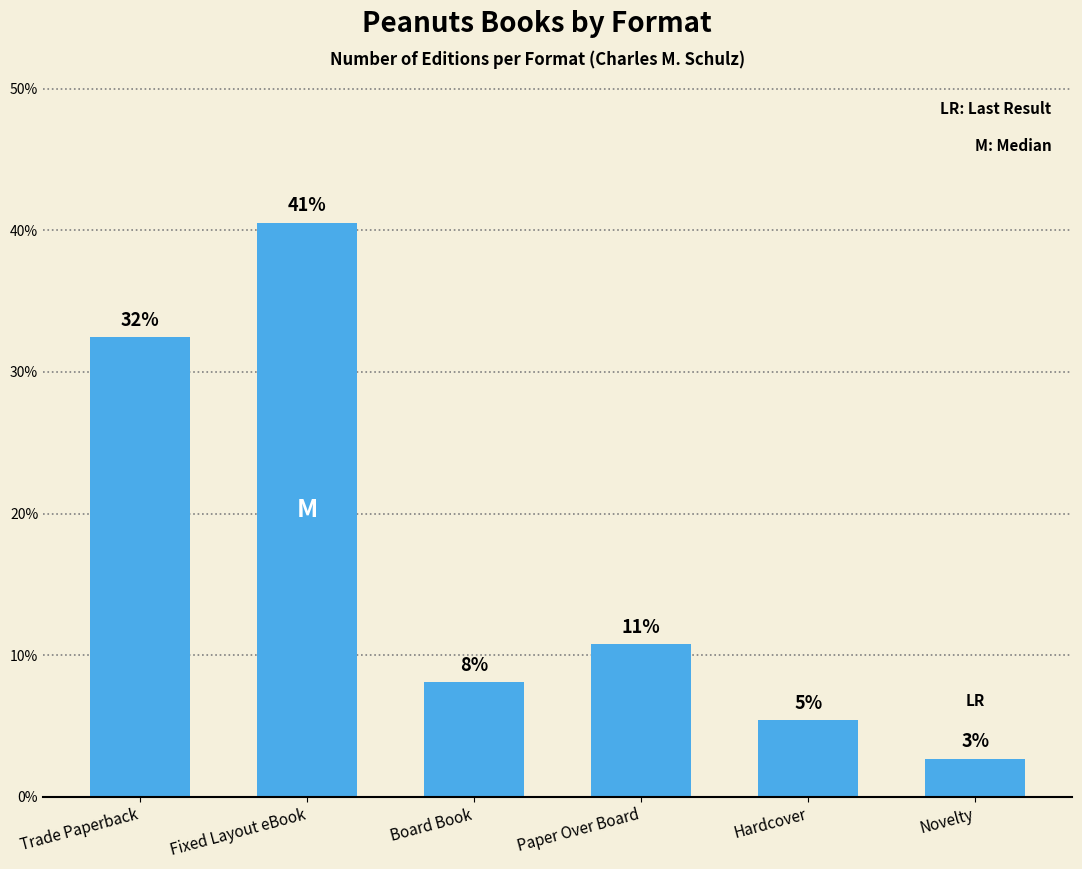

What is the label of the 2nd bar from the right?

Hardcover